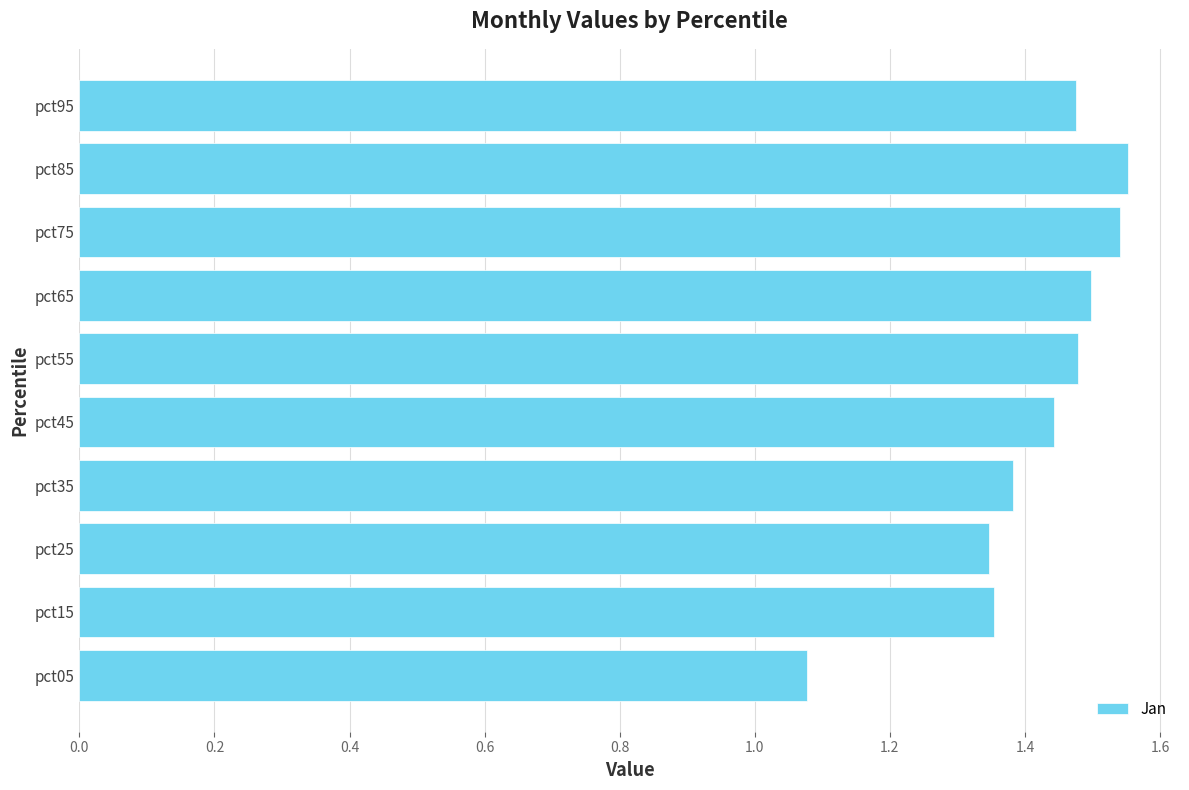

What is the sum of the values at pct95 and pct45?

2.9